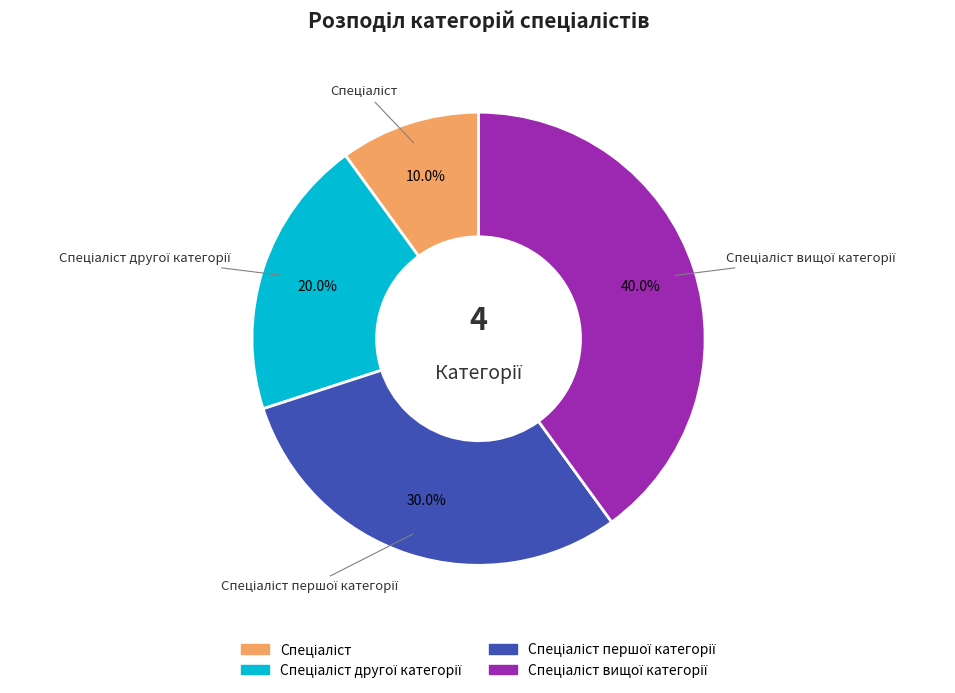

Is there a majority slice in this chart?

No